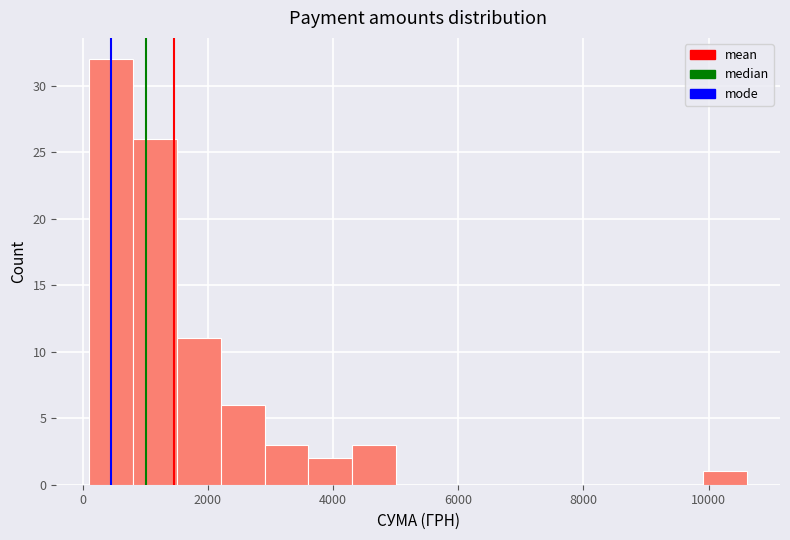

Read against the x-axis, roughly where is the centre of the tallest bar?

400